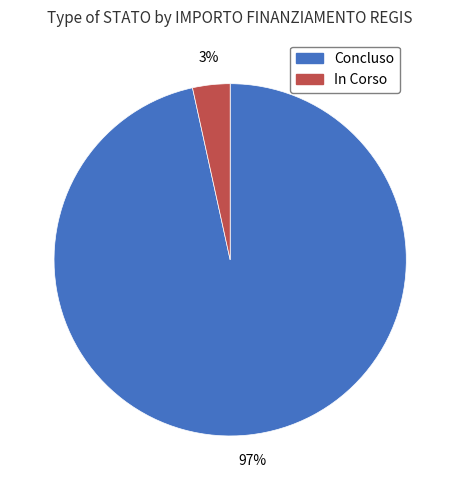

Which has a higher value, Concluso or In Corso?

Concluso